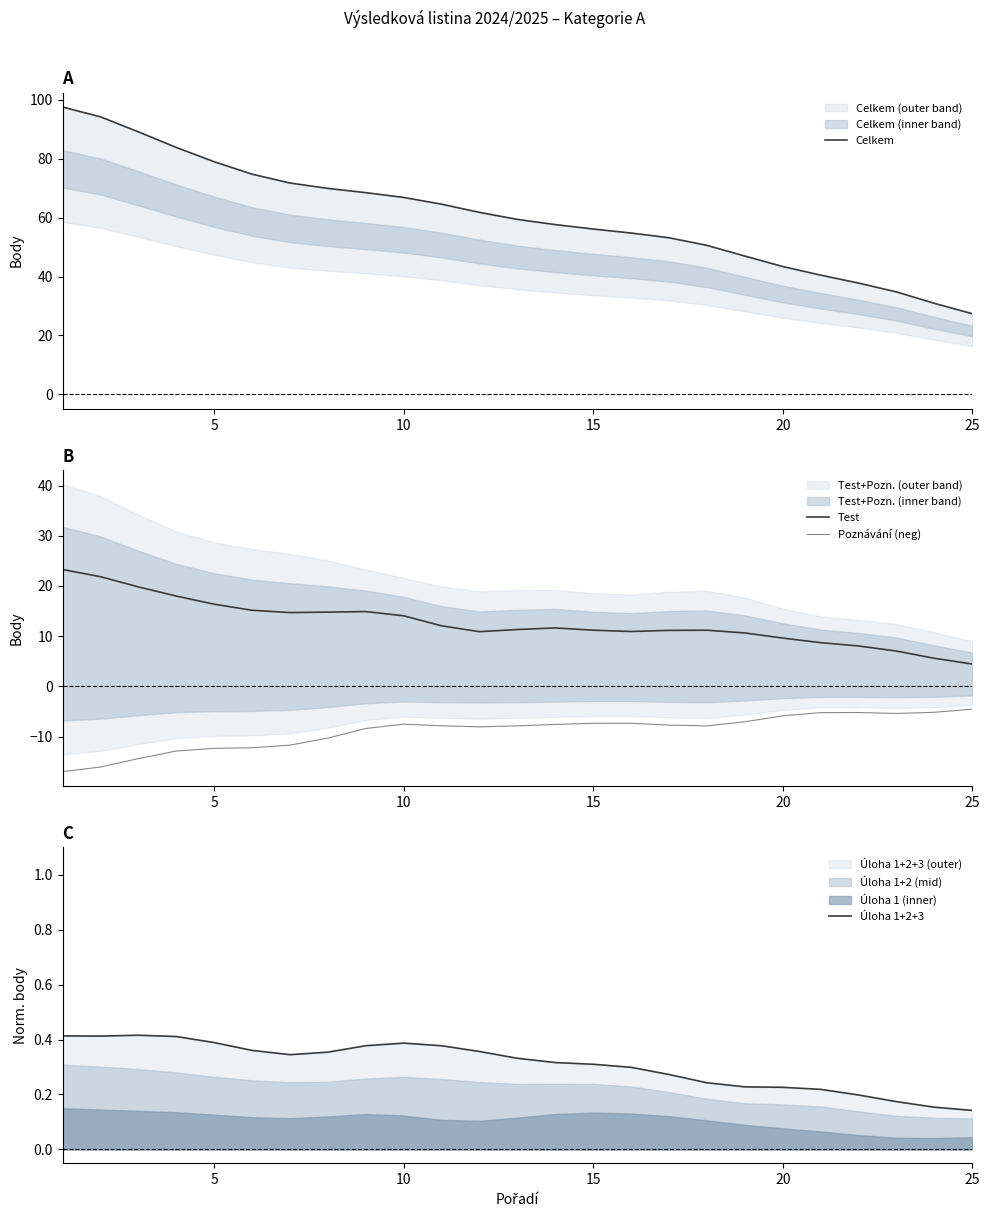

The value of Úloha 1+2+3 at 15 is 0.5. True or false?

False